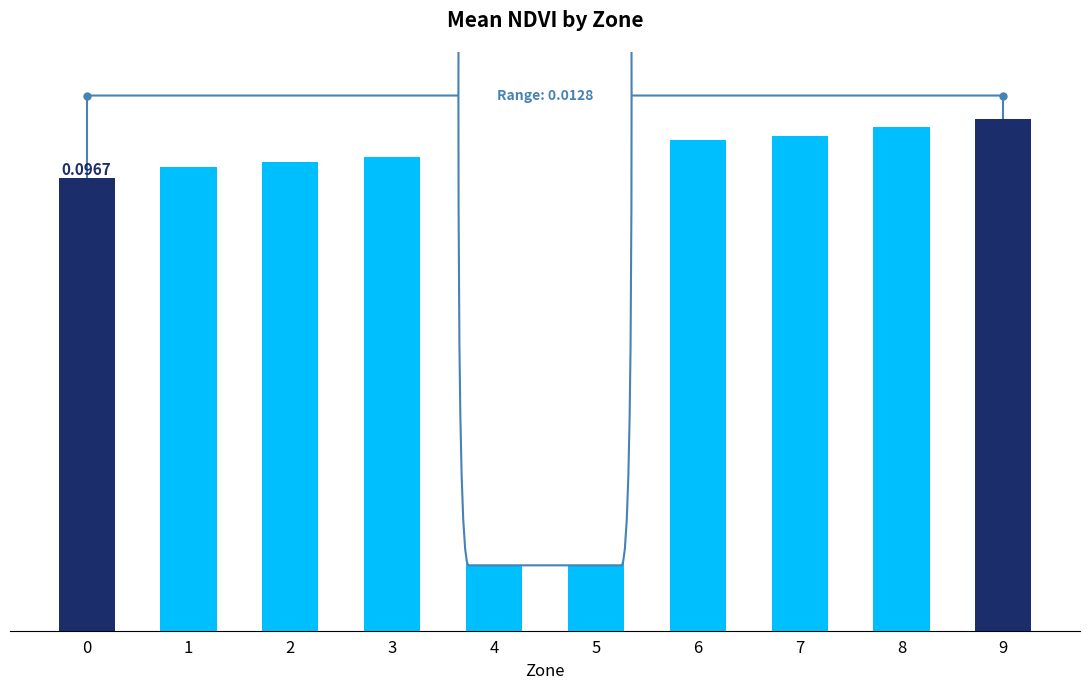

Which has a higher value, 5 or 9?

9